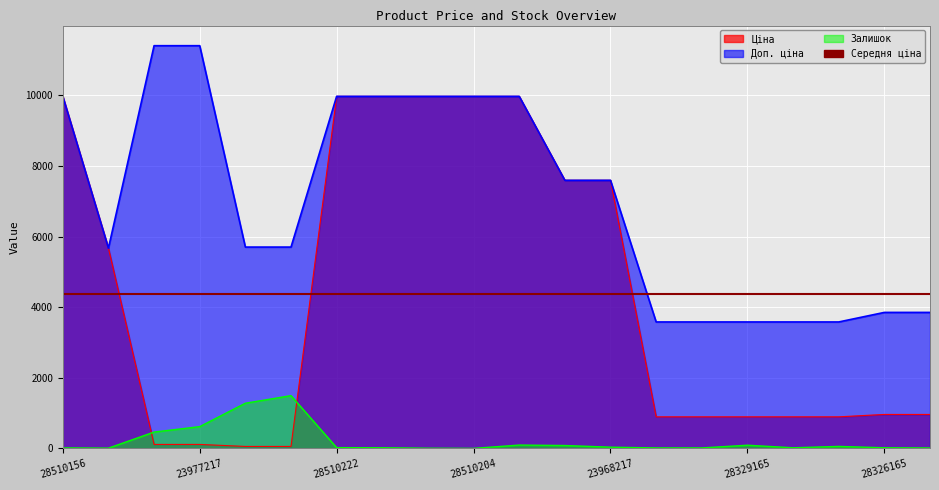

Reading left to right, list all the values displayed in this chart.

Ціна: 9975.0	5673.8	114.1	114.1	57.0	57.0	9975.0	9975.0	9975.0	9975.0	9975.0	7596.5	7596.5	895.9	895.9	895.9	895.9	895.9	963.5	963.5
Доп. ціна: 9975.0	5673.8	11410.0	11410.0	5705.0	5705.0	9975.0	9975.0	9975.0	9975.0	9975.0	7596.5	7596.5	3583.6	3583.6	3583.6	3583.6	3583.6	3854.0	3854.0
Залишок: 14.9	8.5	464.6	618.1	1281.0	1496.2	23.4	19.2	6.4	2.1	95.9	83.1	36.2	14.9	14.9	91.7	19.2	57.5	19.2	12.8